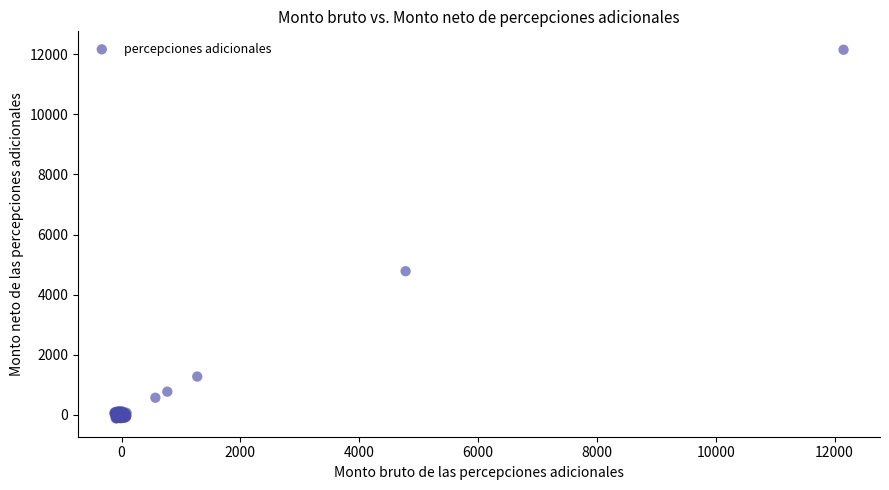

What Y value in the scatter plot is closest to 6018?

4781.1